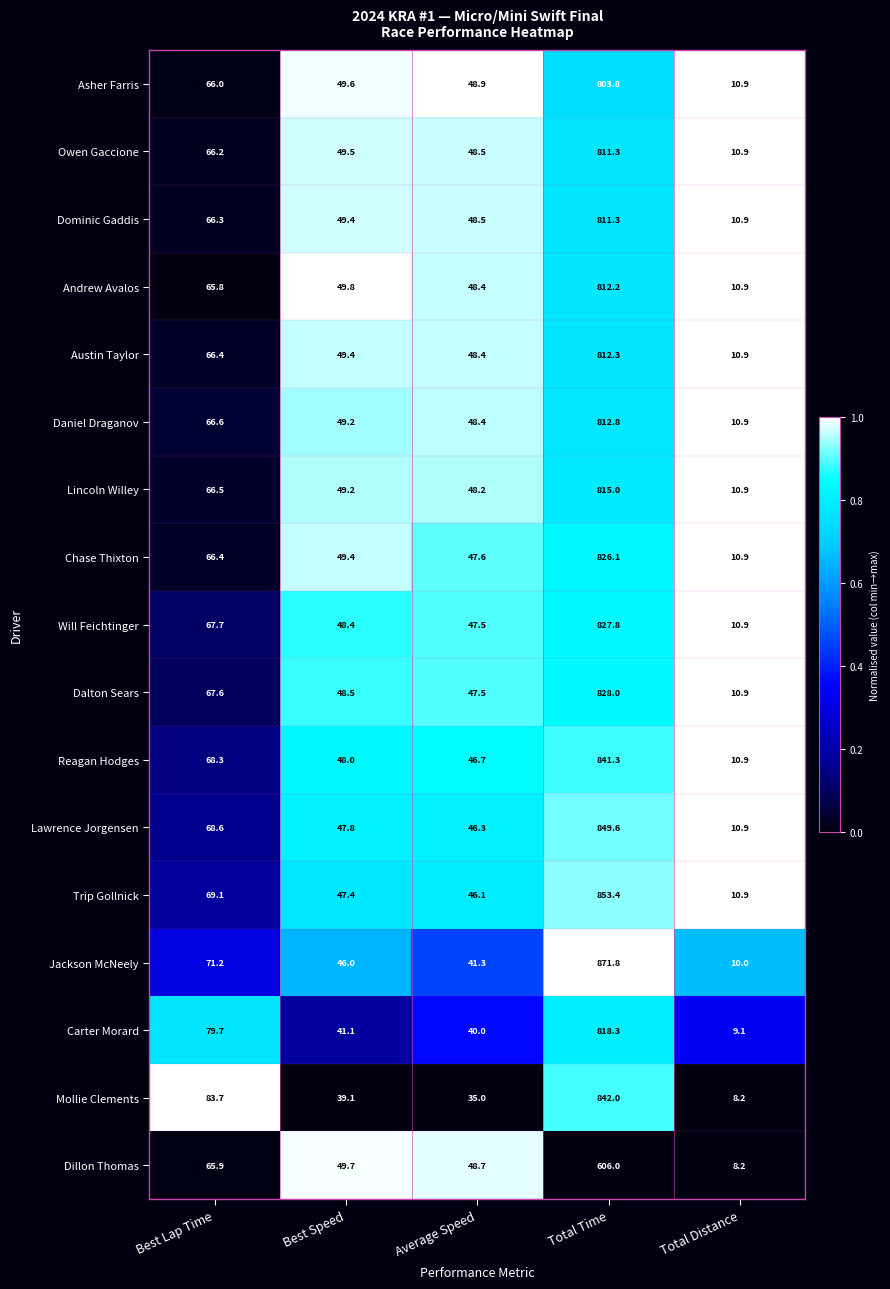

Is the value of Lincoln Willey at Best Speed greater than the value of Jackson McNeely at Best Speed?

Yes